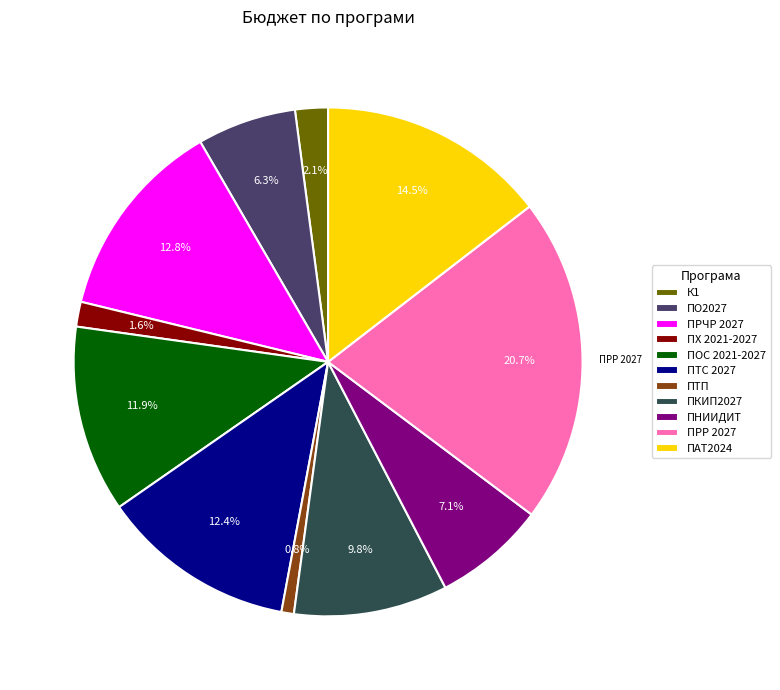

To the nearest percent, what percentage of the pie is ПО2027?

6%